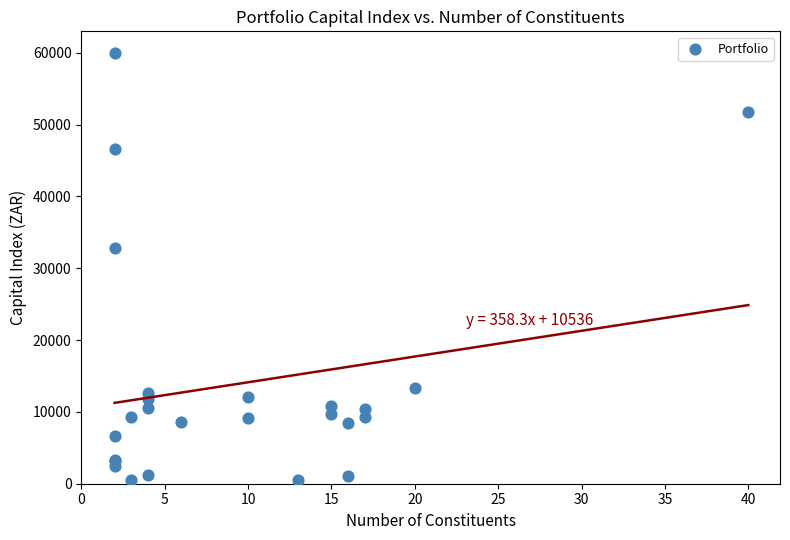

What Y value in the scatter plot is closest to 30286?

32787.0